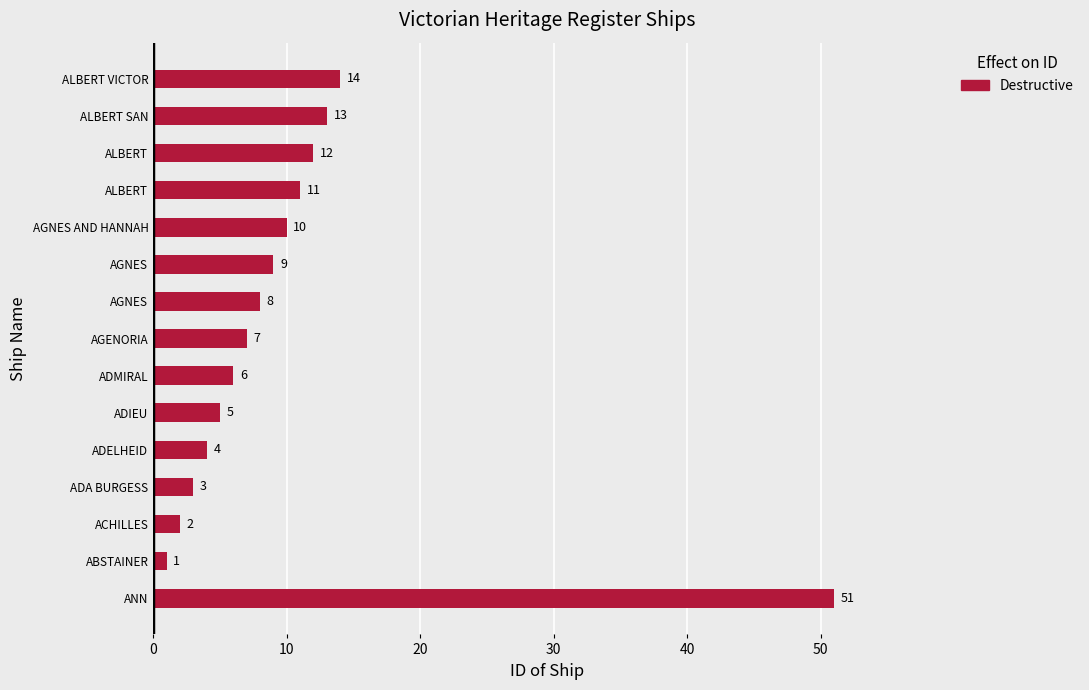

How many series are shown in this chart?

1